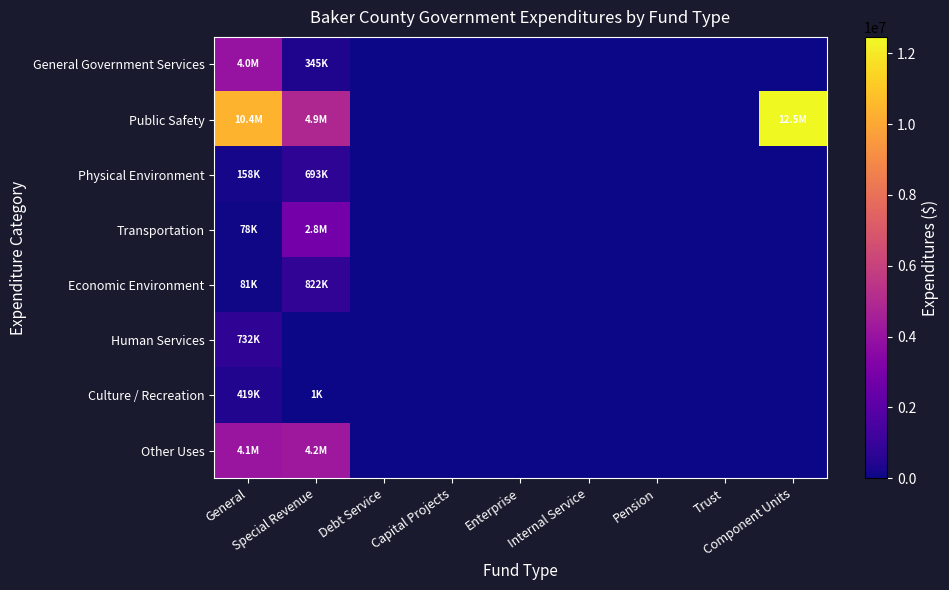

At how many categories does at least one series exceed 114411?

3